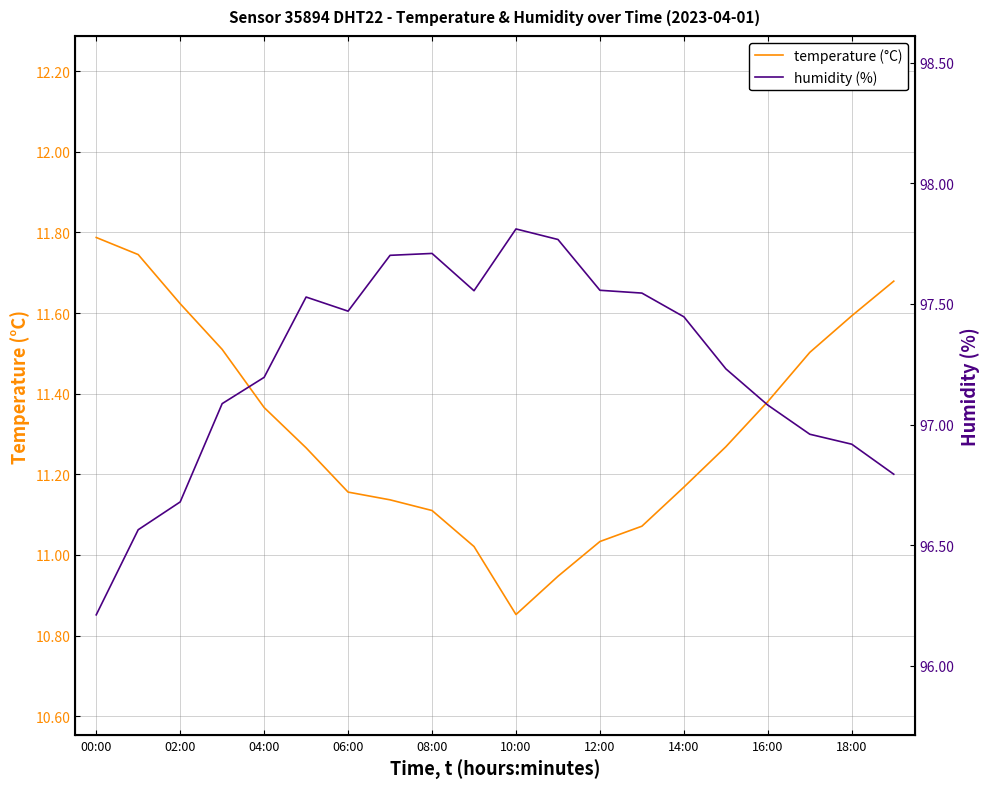

Which category has the lowest value in the temperature (°C) series?

10:00